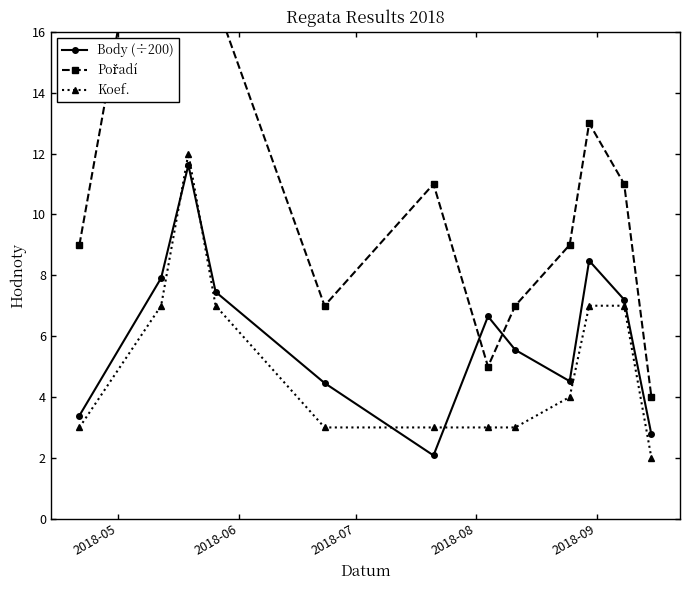

How many Pořadí values are between 7 and 17?

8